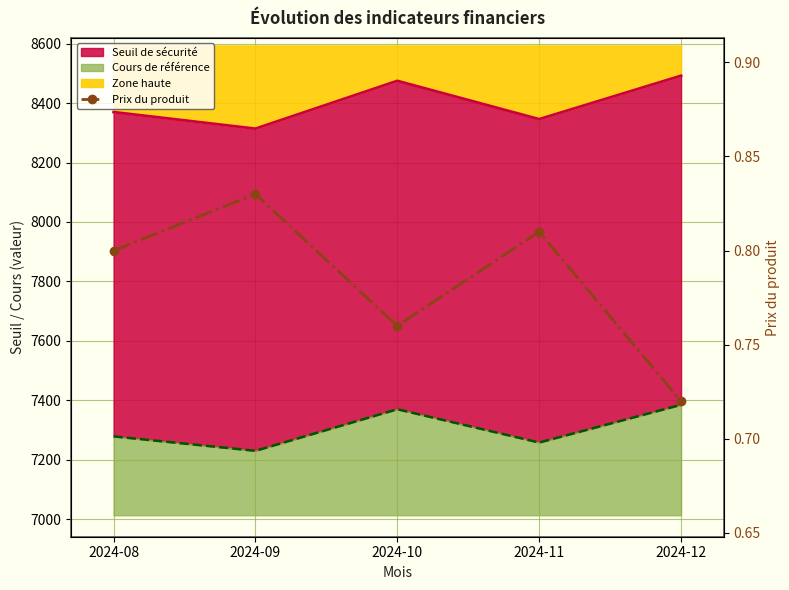

Count the number of categories in the chart.

5